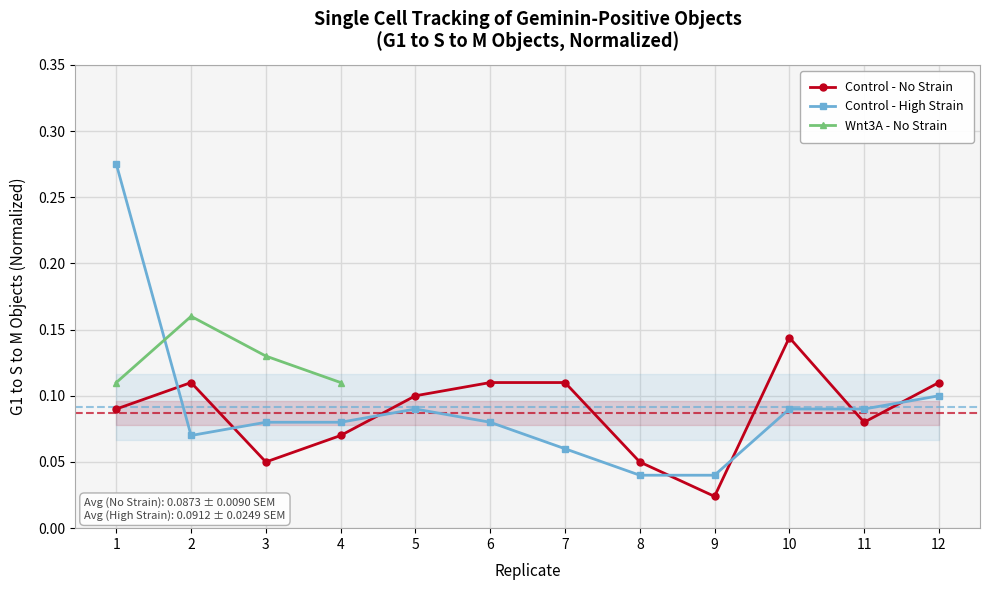

Which category has the highest value across all series?

1